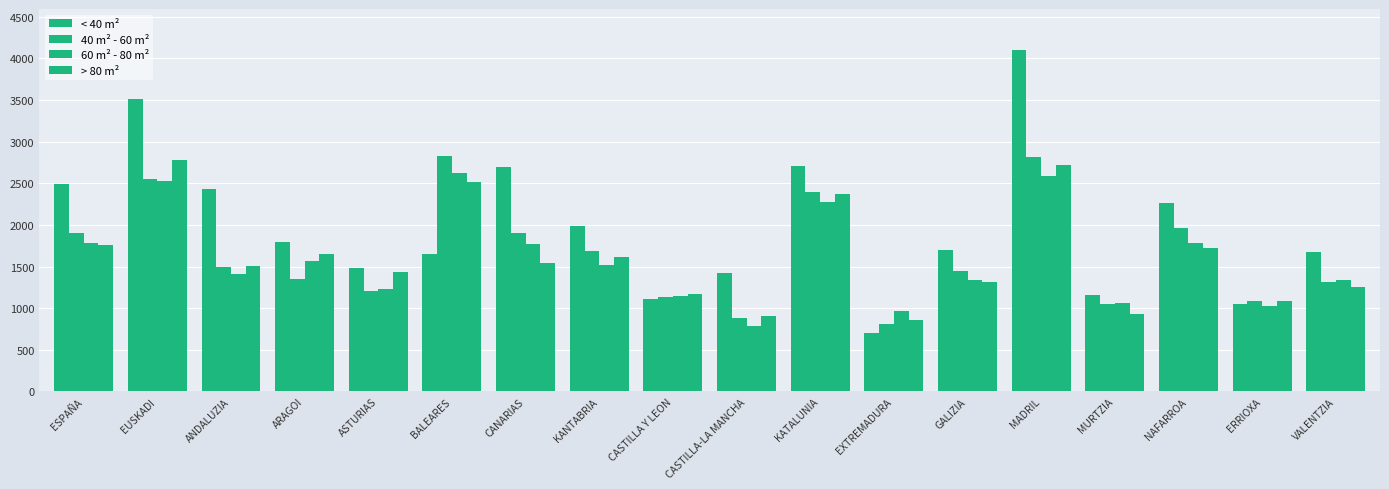

How many data points in 40 m² - 60 m² are less than 1494?

9